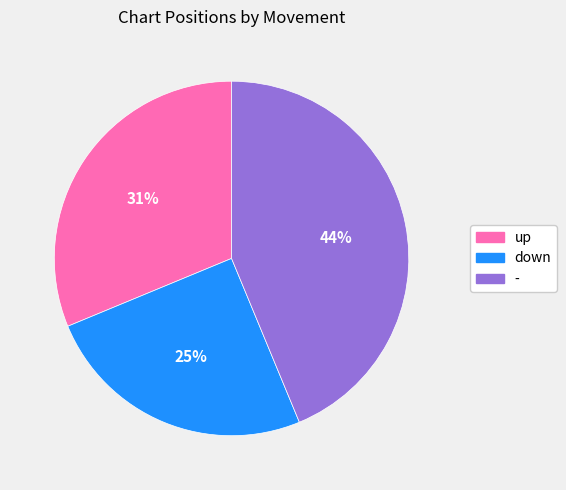

What is the ratio of the value at down to the value at up?

0.8